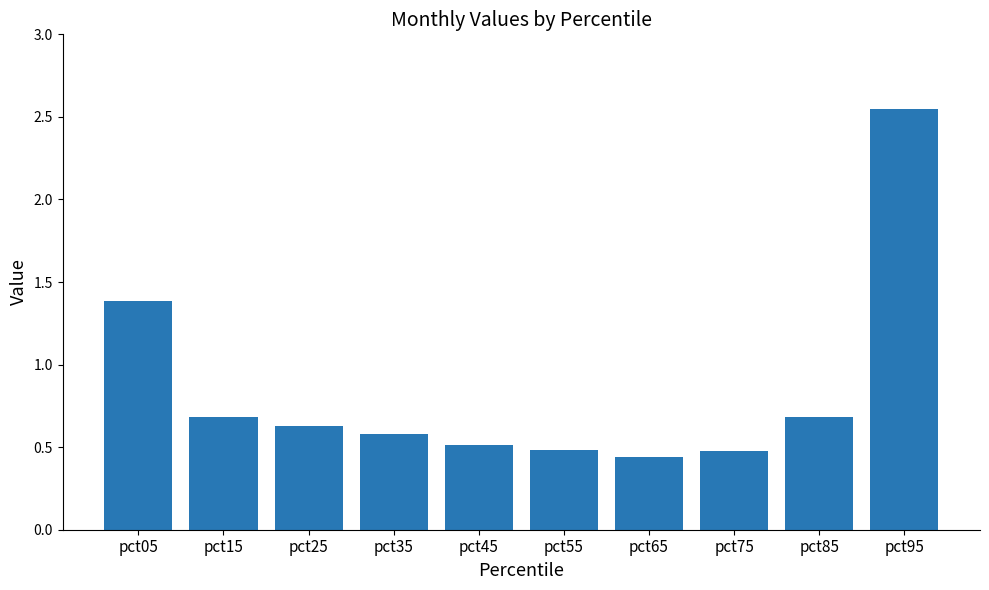

What is the sum of all values?

8.4